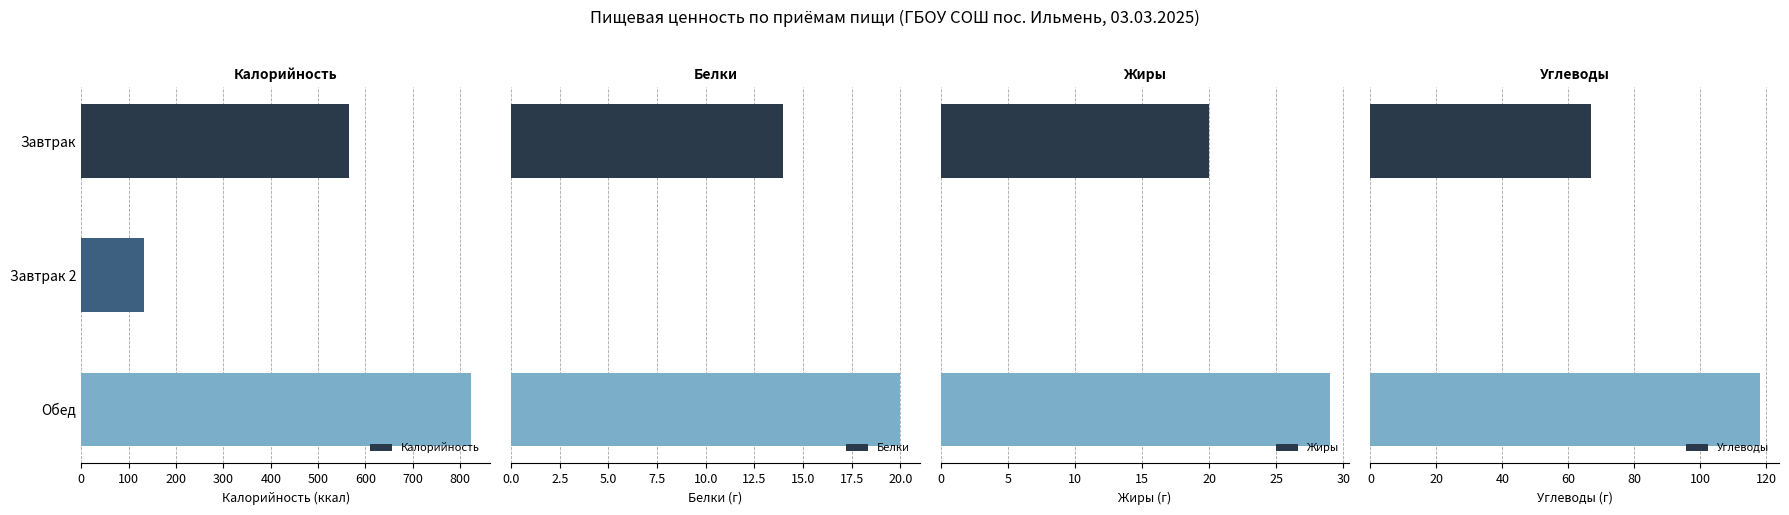

What is the lowest value of the Калорийность series?

132